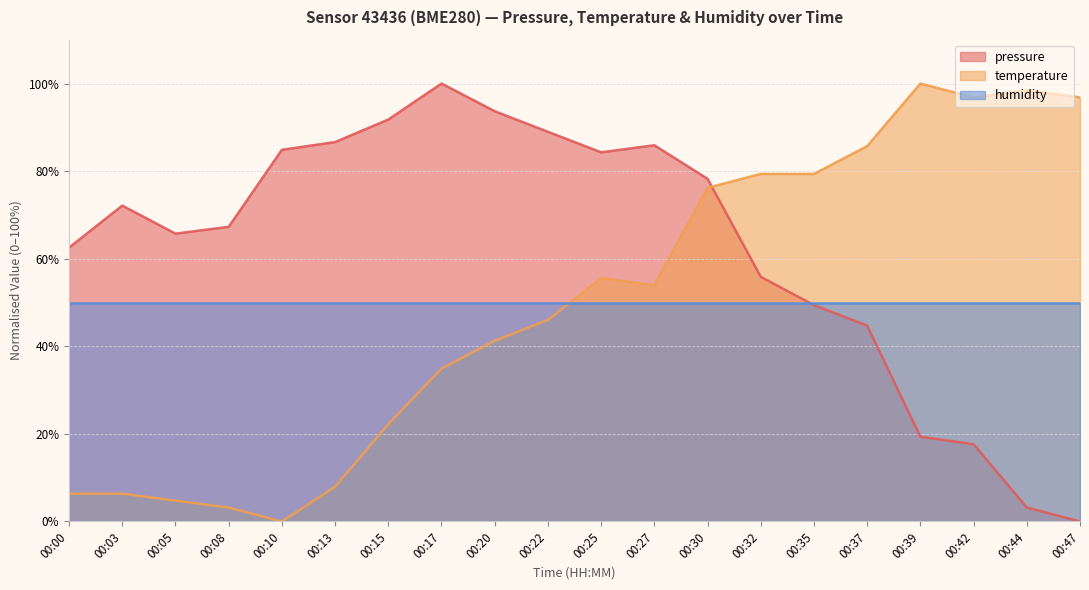

True or false: pressure has a value of 31.1 at 00:42.

False